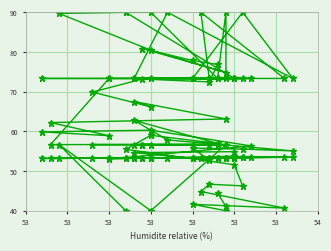

Which label corresponds to the smallest value in the chart?

53